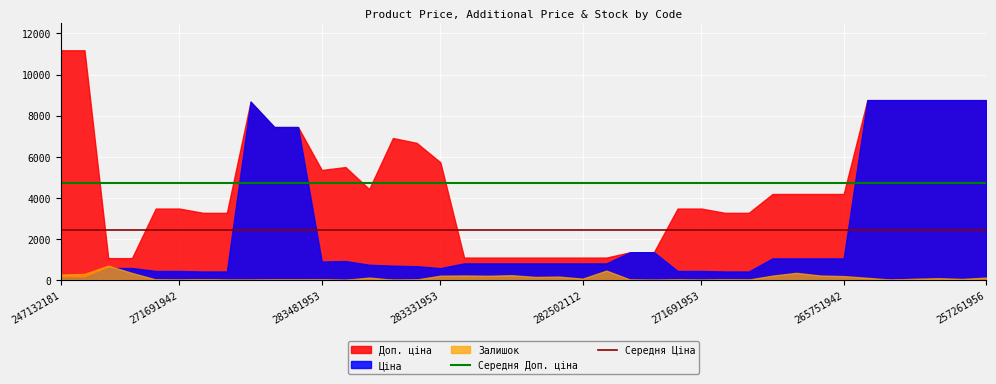

True or false: Середня Ціна and Середня Доп. ціна intersect in this chart.

False